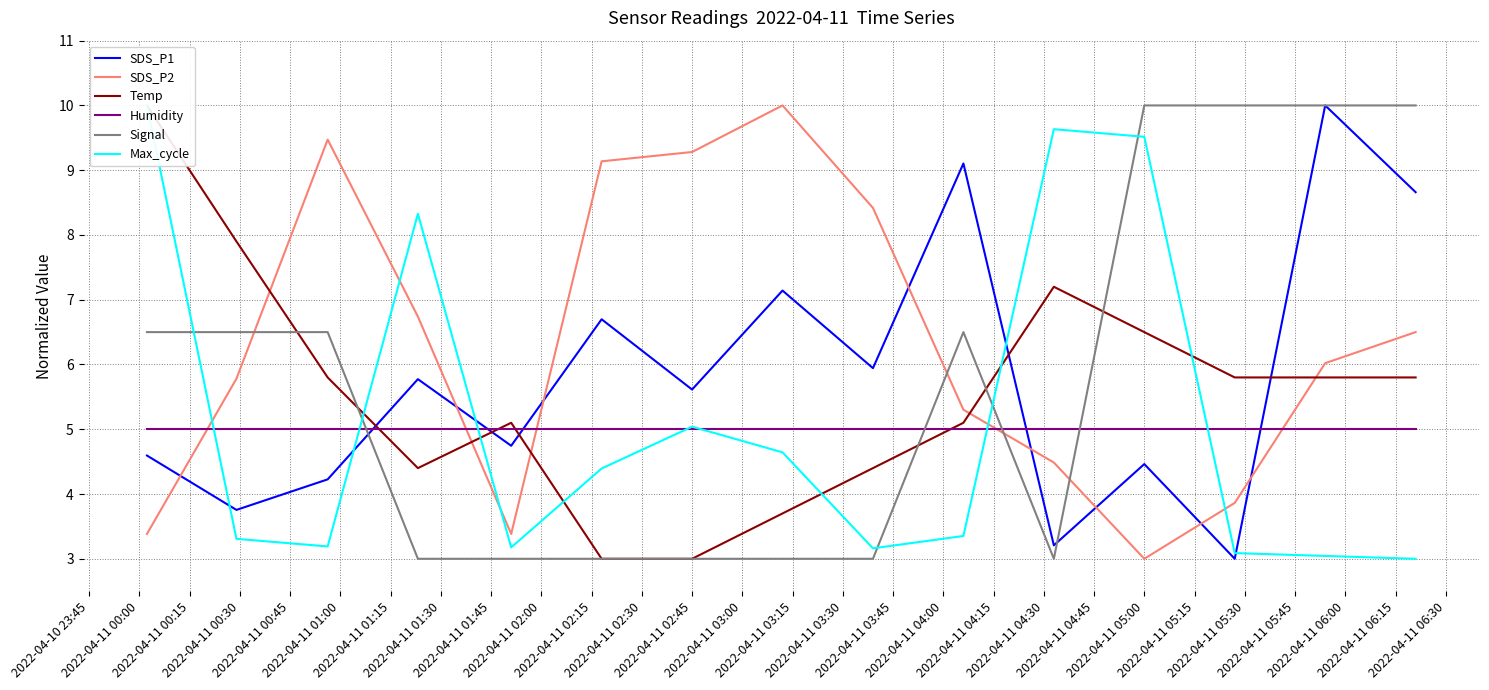

What is the lowest value of the Humidity series?

5.0